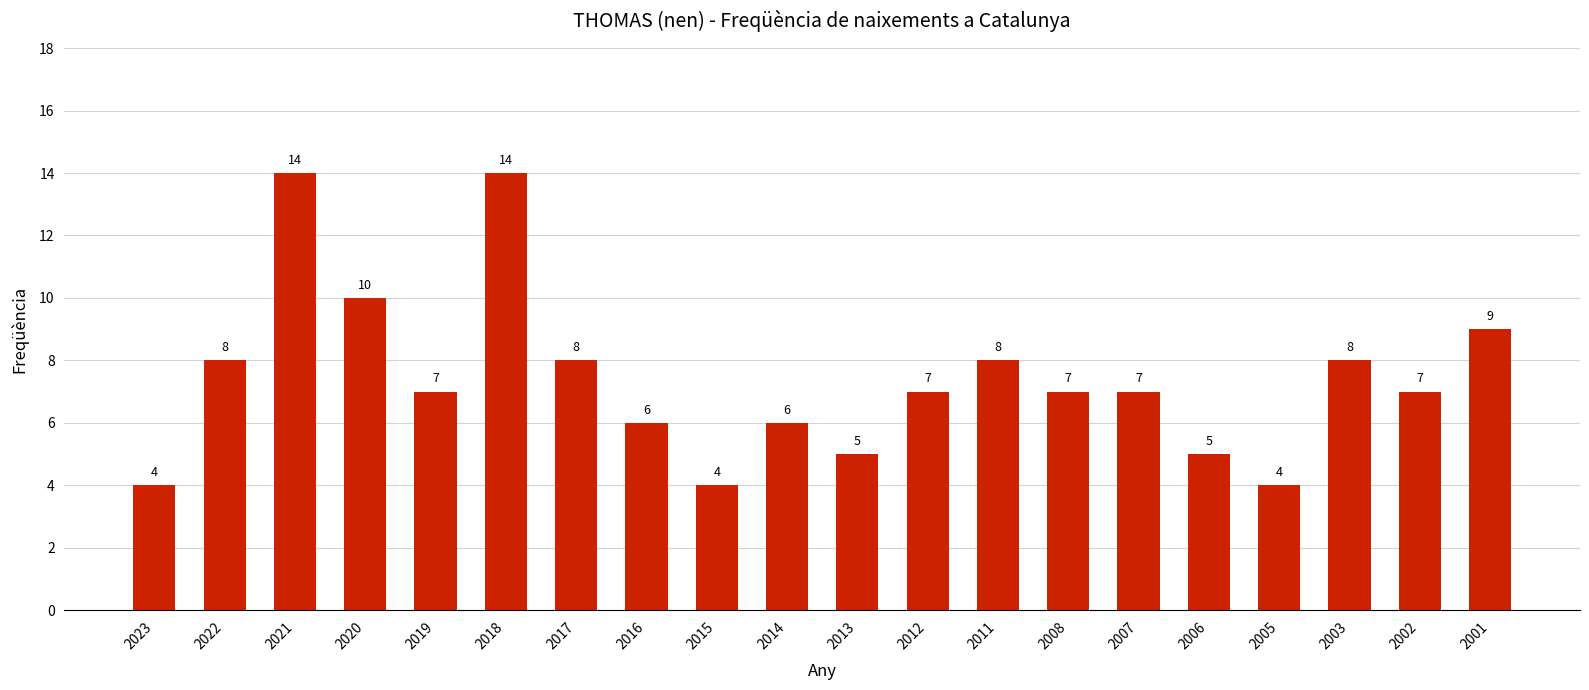

Count the values in the range 6 to 8.

11